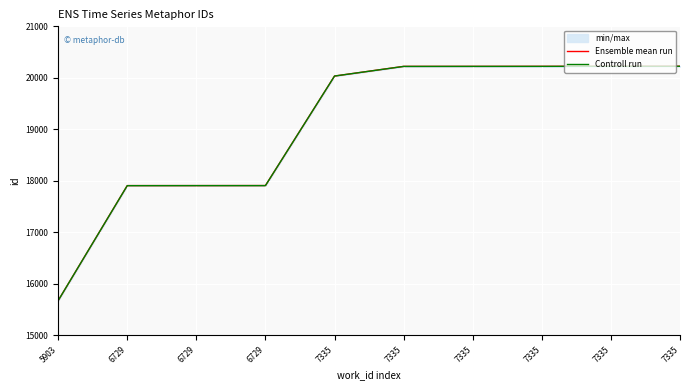

True or false: Ensemble mean run and Controll run cross at least once.

False